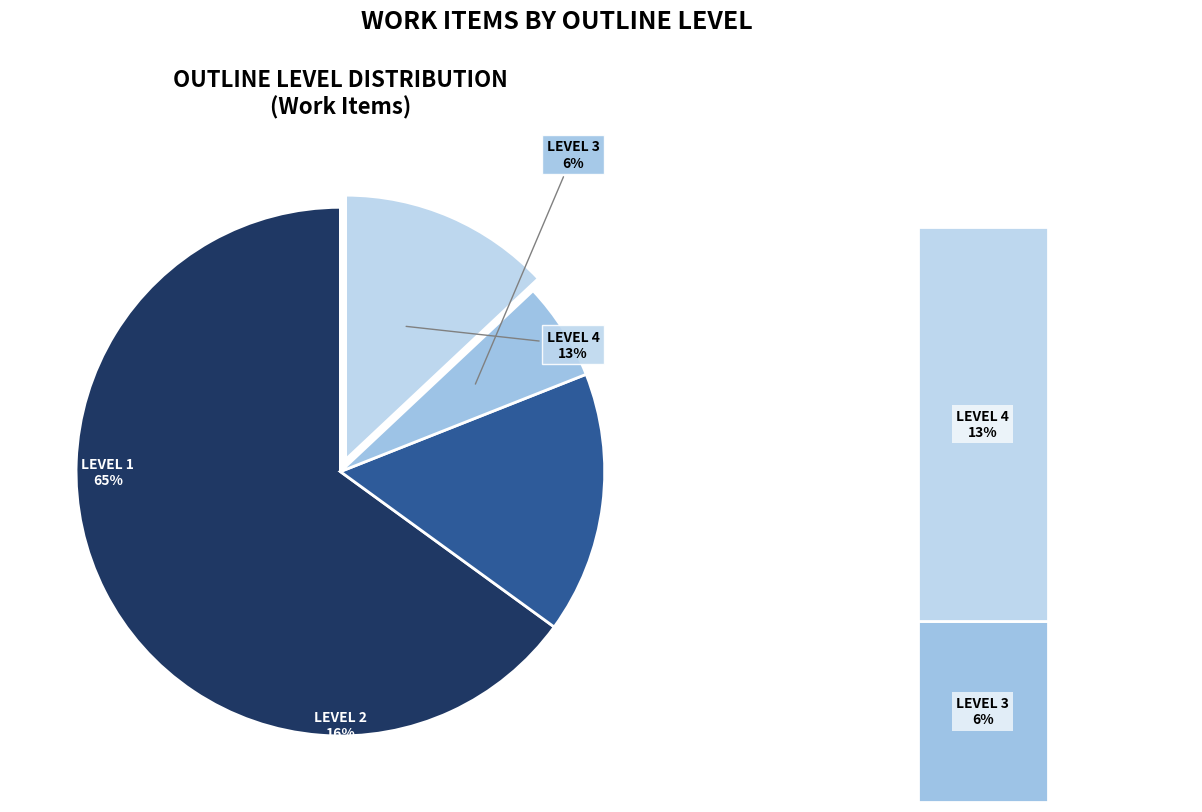

Rank the categories by value from highest to lowest.

Level 1, Level 2, Level 4, Level 3